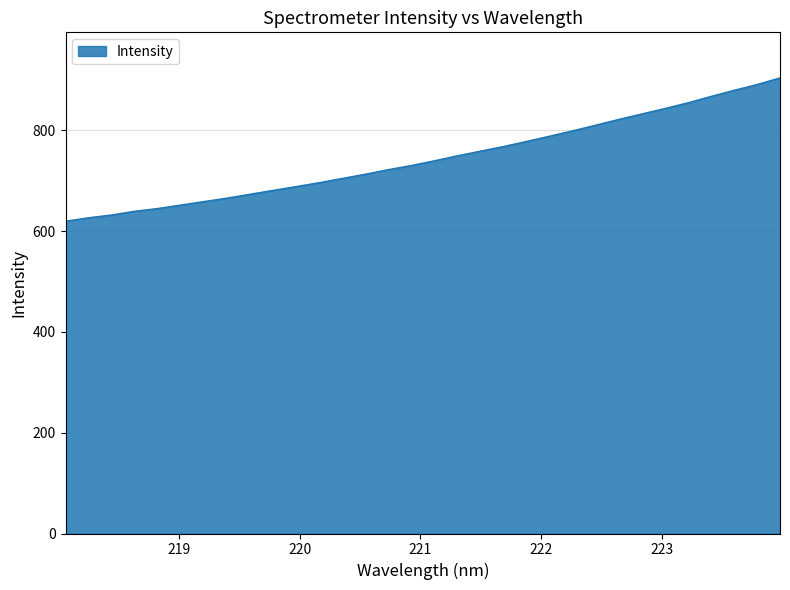

What is the minimum value shown in the chart?

619.5